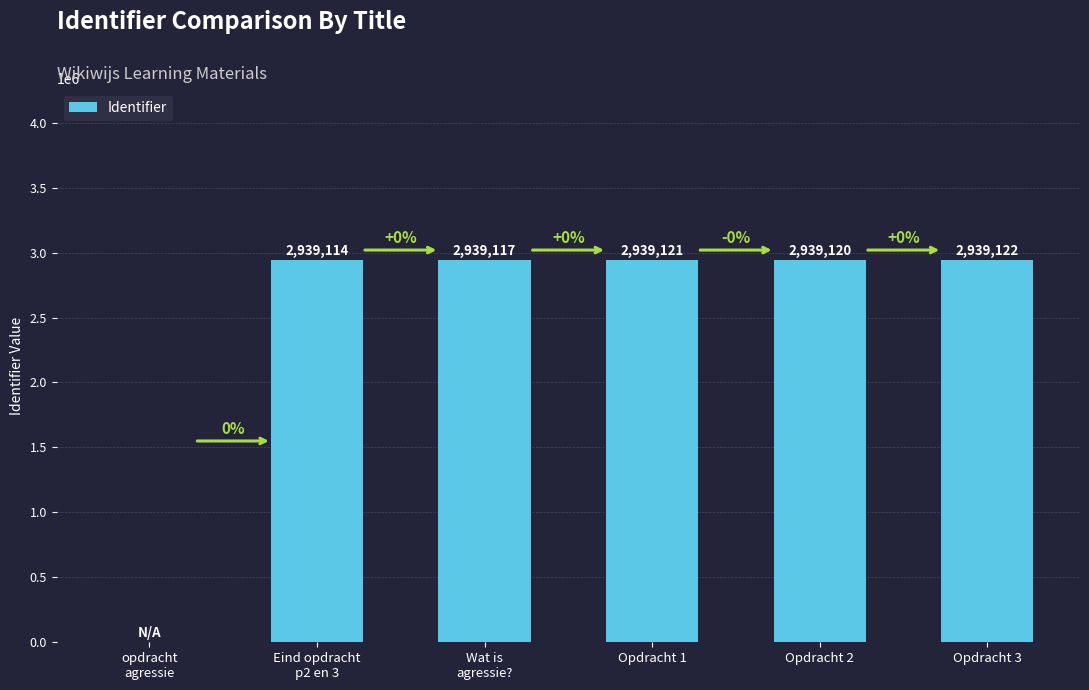

How many positive values are there?

5